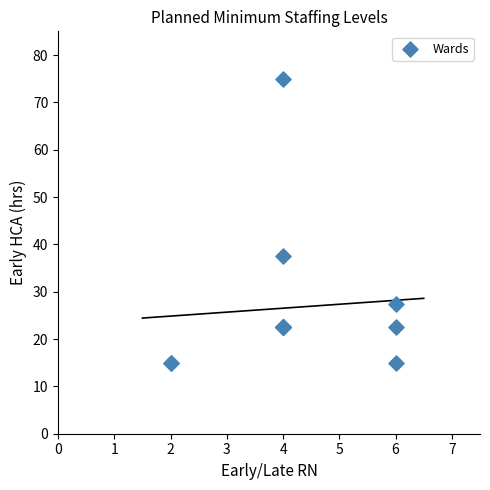

What Y value in the scatter plot is closest to 45?

37.5